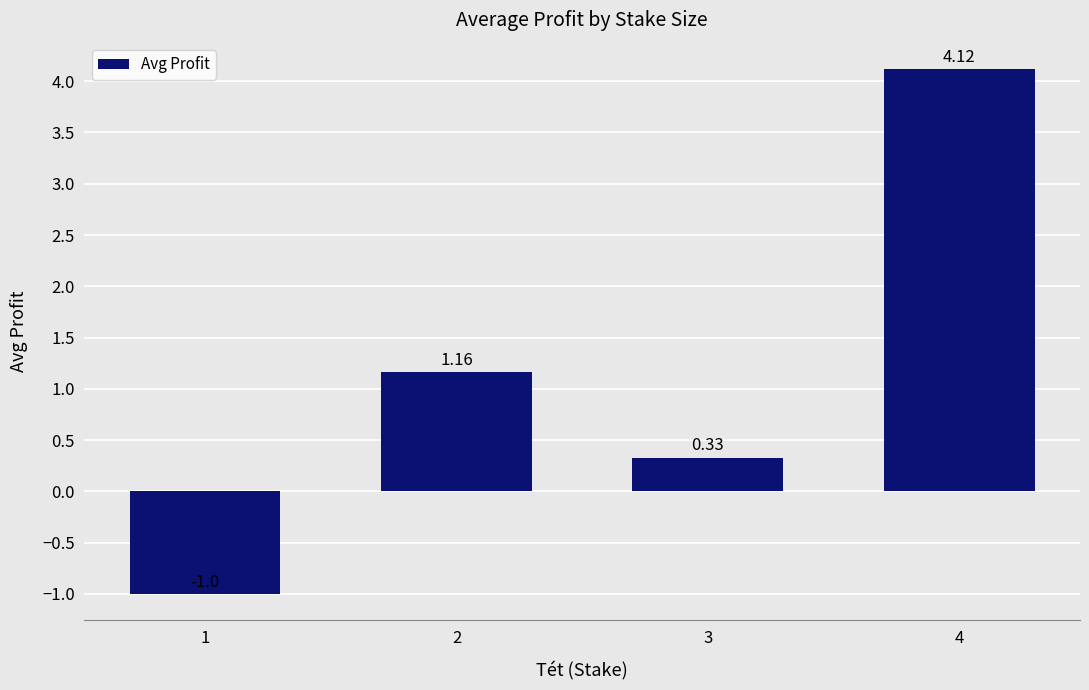

The chart shows a value of 5.8 at 4. True or false?

False